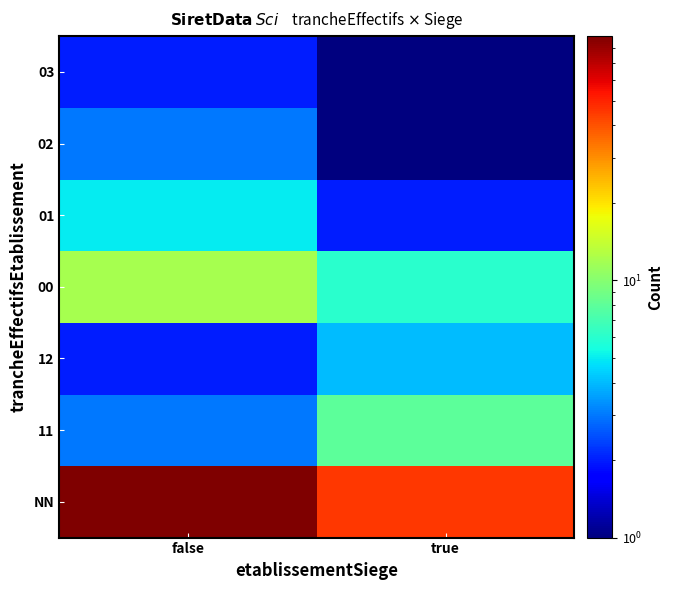

Rank the series by their maximum value, from highest to lowest.

NN, 00, 11, 01, 12, 02, 03